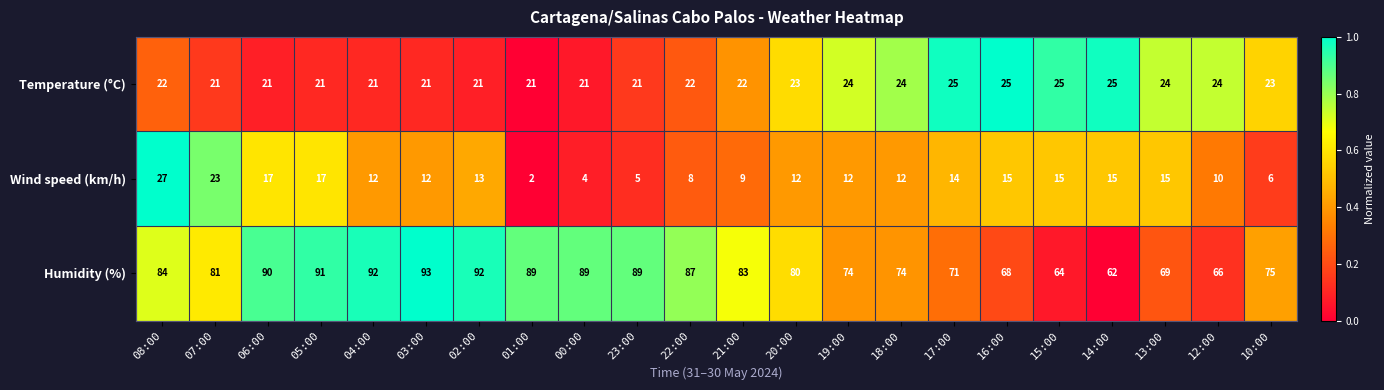

Which series has the largest total across all categories?

Humidity (%)